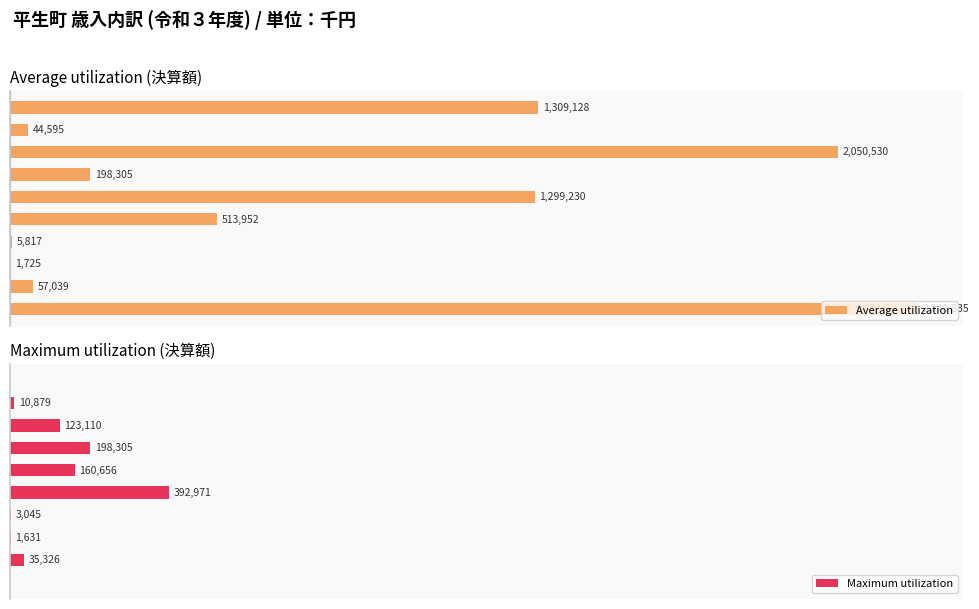

List the series in order of their overall mean, highest first.

Average utilization, Maximum utilization